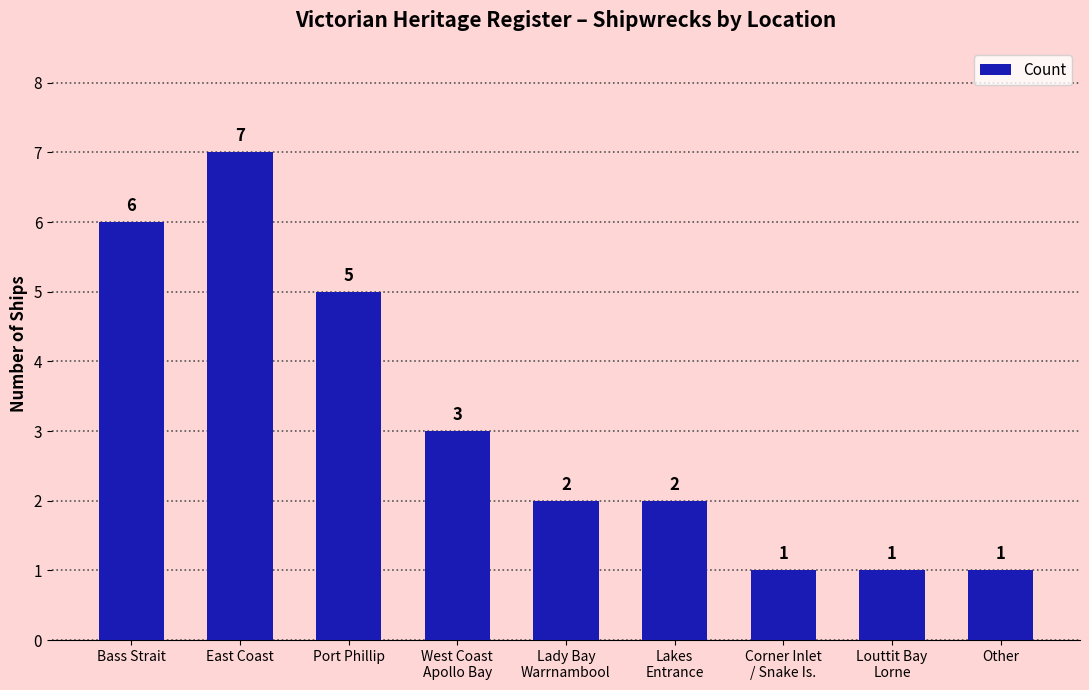

Reading left to right, transcribe all the data shown in this chart.

6	7	5	3	2	2	1	1	1